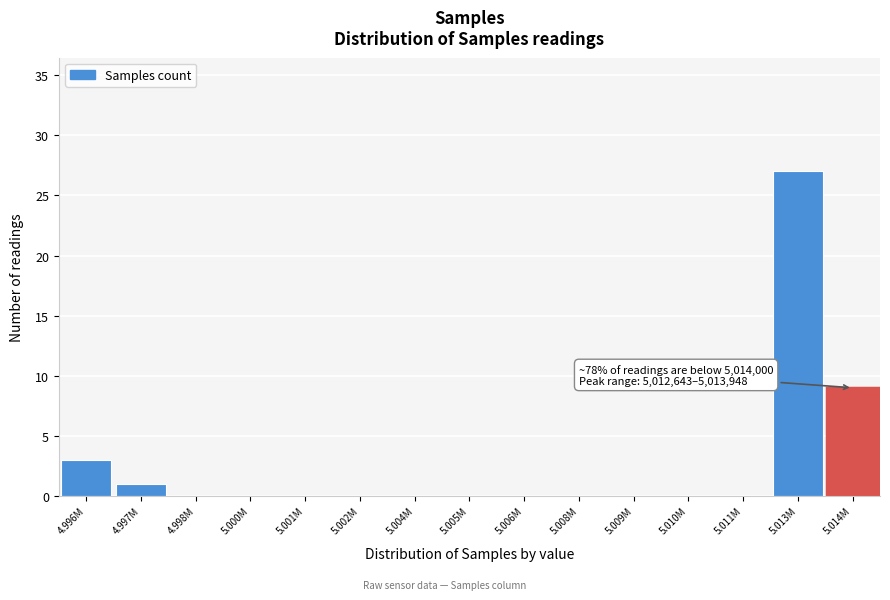

Reading left to right, transcribe all the data shown in this chart.

4.996M=3	4.997M=1	4.998M=0	5.000M=0	5.001M=0	5.002M=0	5.004M=0	5.005M=0	5.006M=0	5.008M=0	5.009M=0	5.010M=0	5.011M=0	5.013M=27	5.014M=9